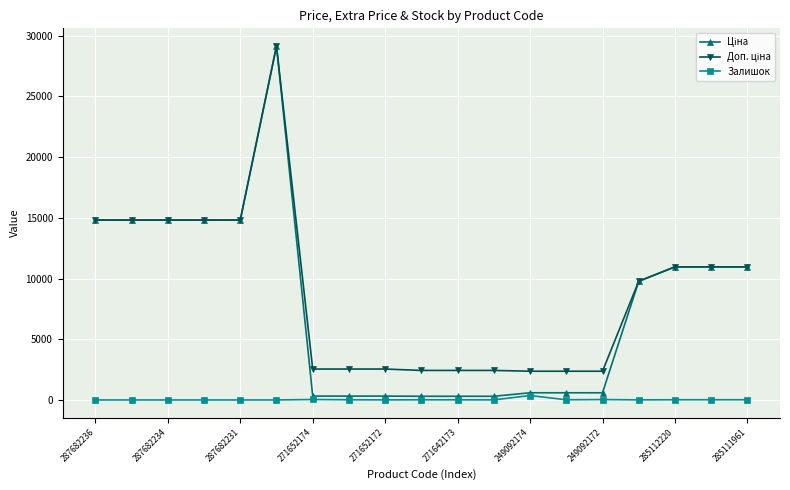

At how many categories does at least one series exceed 11484?

6